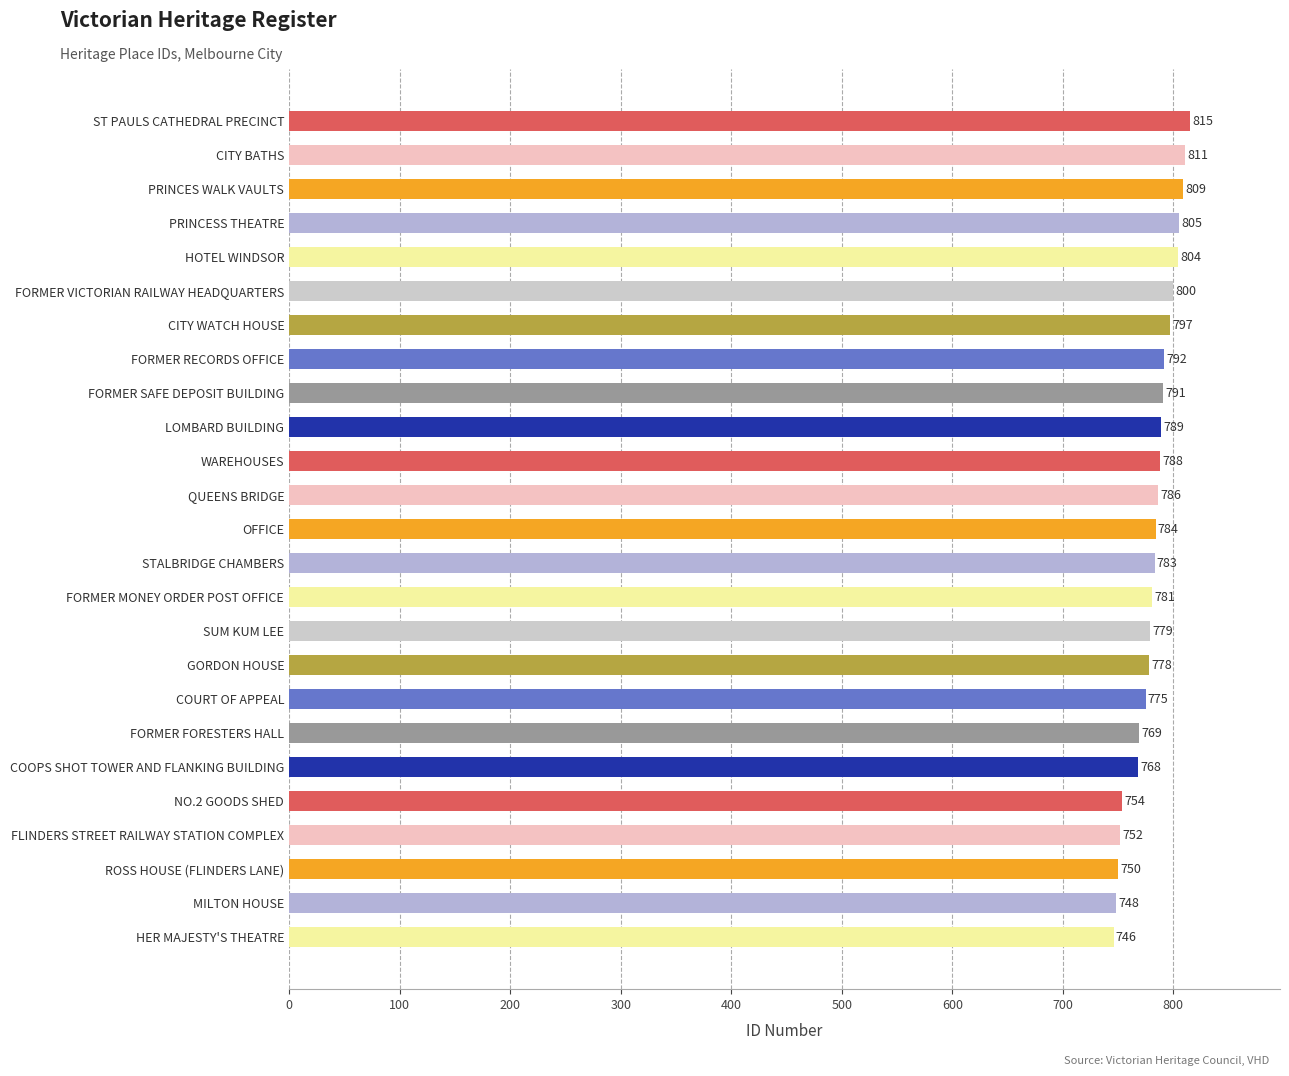

At which category does the chart reach its peak across all series?

ST PAULS CATHEDRAL PRECINCT